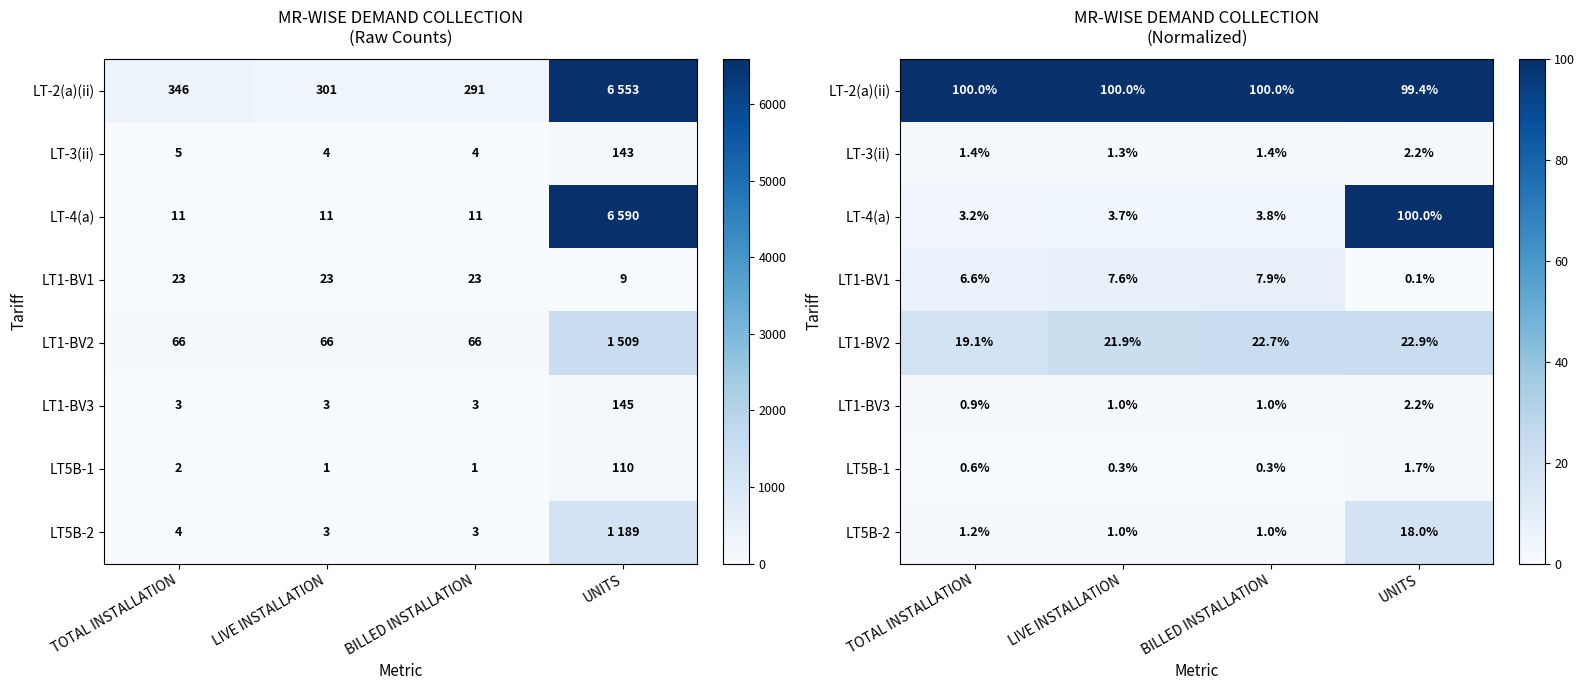

True or false: LT-3(ii) has a value of 0.5 at UNITS.

False